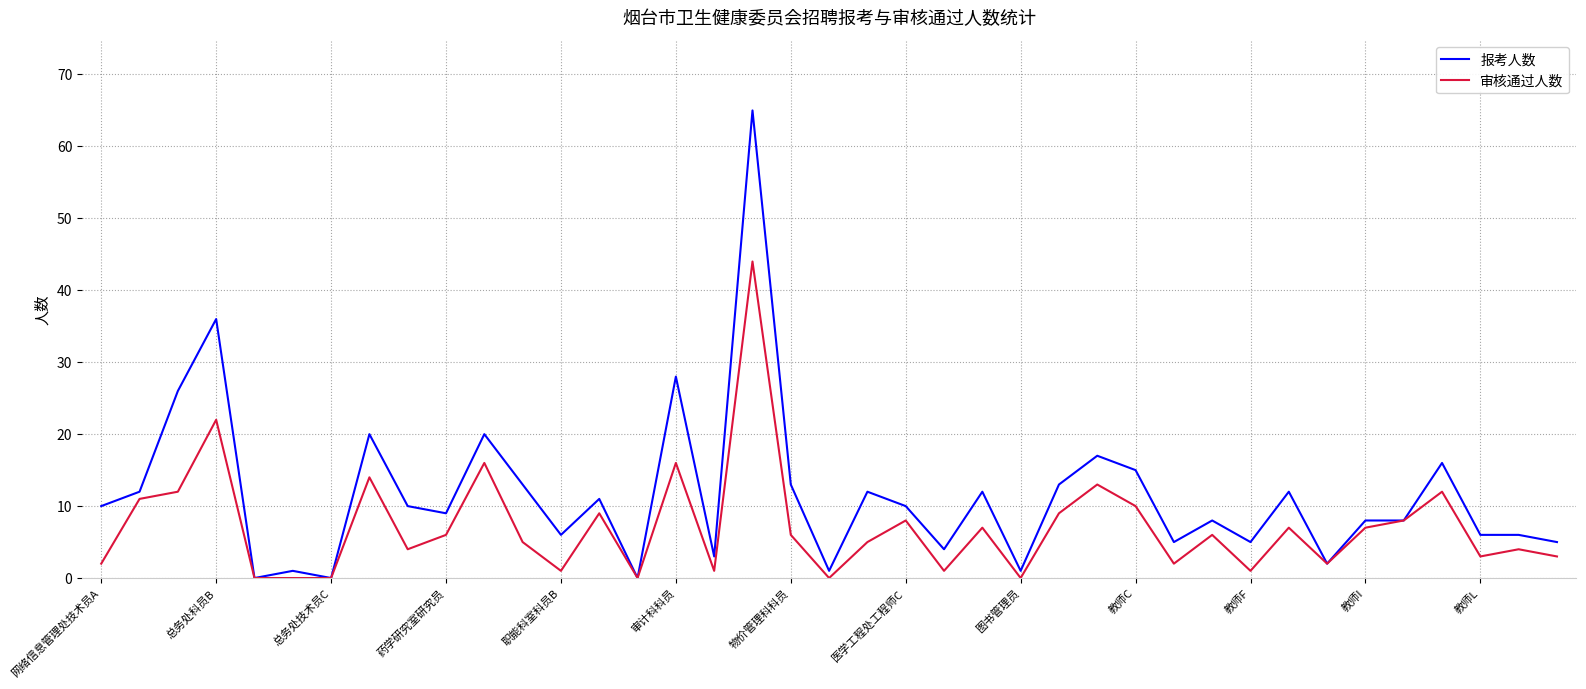

Which series has the widest spread of values?

报考人数